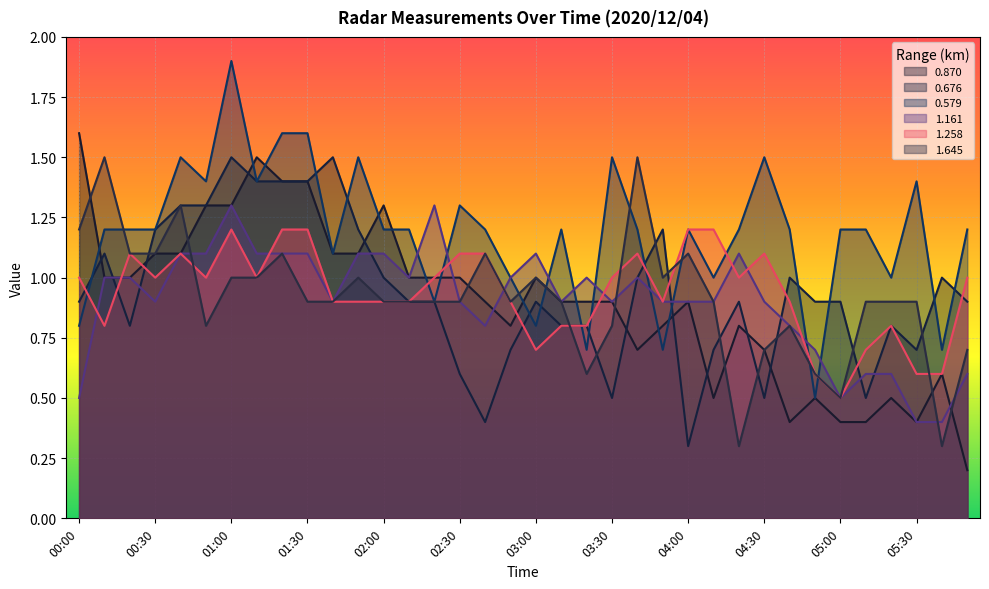

What is the label of the 1st point from the left?

00:00